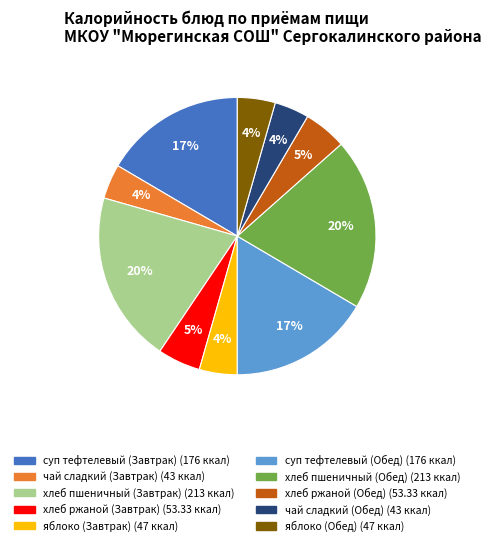

Is хлеб пшеничный (Завтрак) the majority of the pie?

No